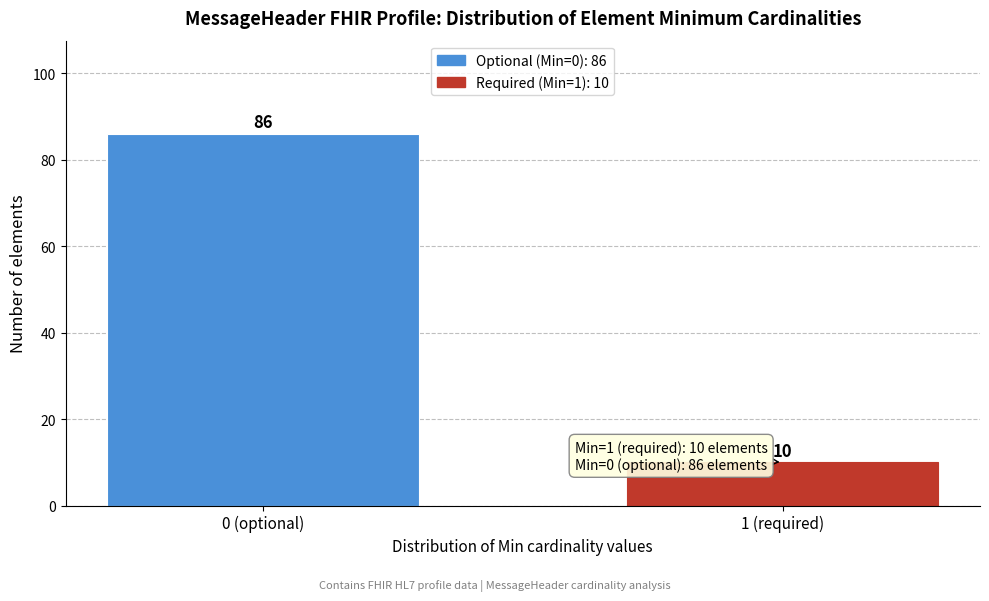

Reading right to left, extract all data points from this chart.

10	86